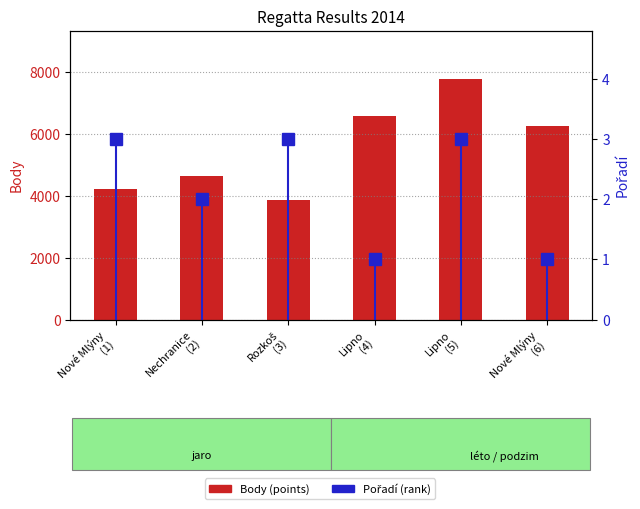

Which series has the largest total across all categories?

Body (points)